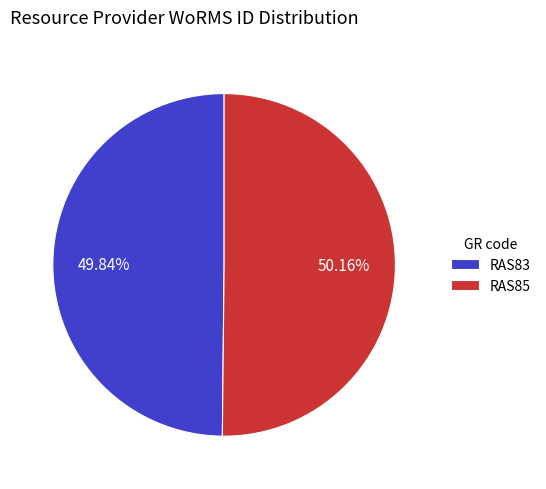

Is there a majority slice in this chart?

Yes